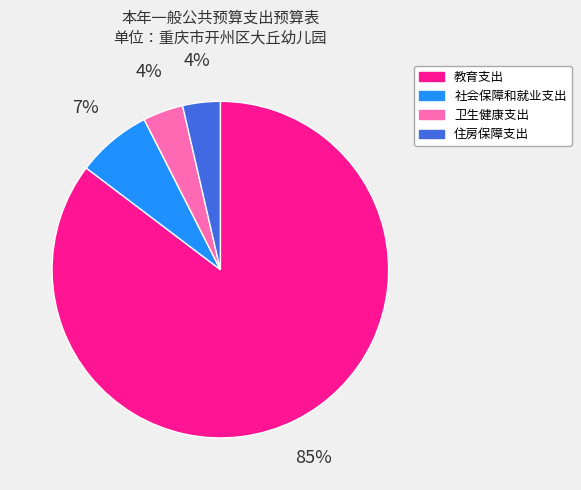

Between 教育支出 and 卫生健康支出, which is larger?

教育支出